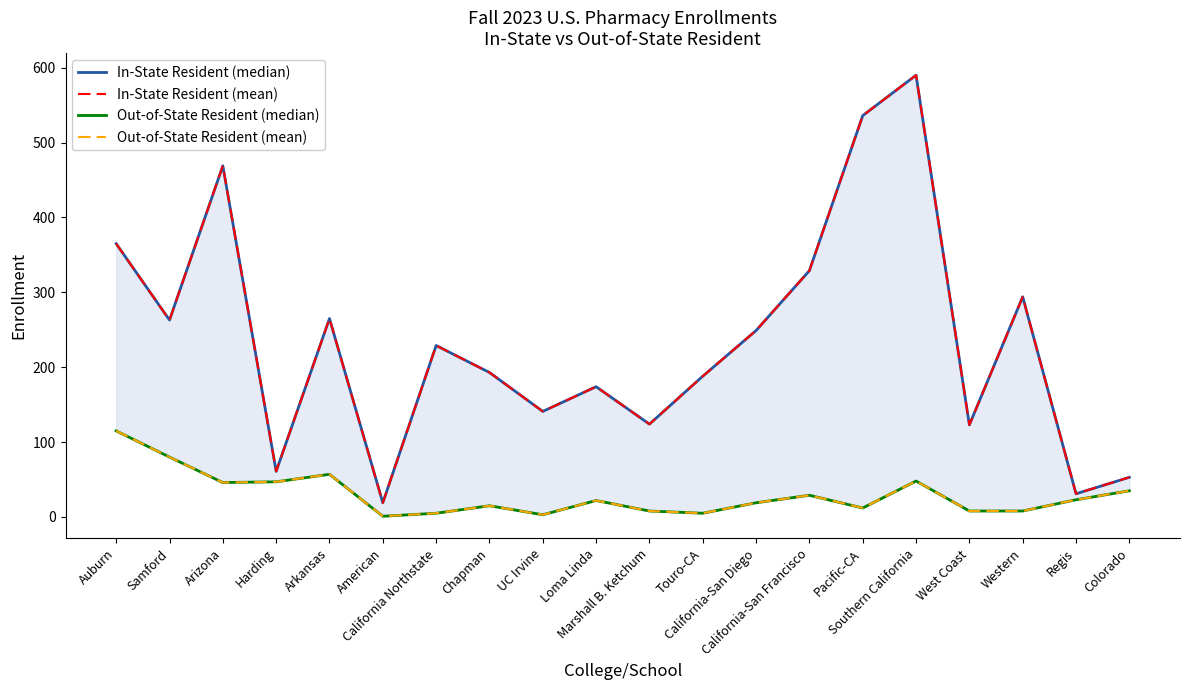

Reading left to right, what are all the values shown in this chart?

In-State Resident (median): 365	263	469	61	265	19	229	193	141	174	124	188	249	329	536	590	123	294	31	53
In-State Resident (mean): 365	263	469	61	265	19	229	193	141	174	124	188	249	329	536	590	123	294	31	53
Out-of-State Resident (median): 115	80	46	47	57	1	5	15	3	22	8	5	19	29	12	48	8	8	23	35
Out-of-State Resident (mean): 115	80	46	47	57	1	5	15	3	22	8	5	19	29	12	48	8	8	23	35